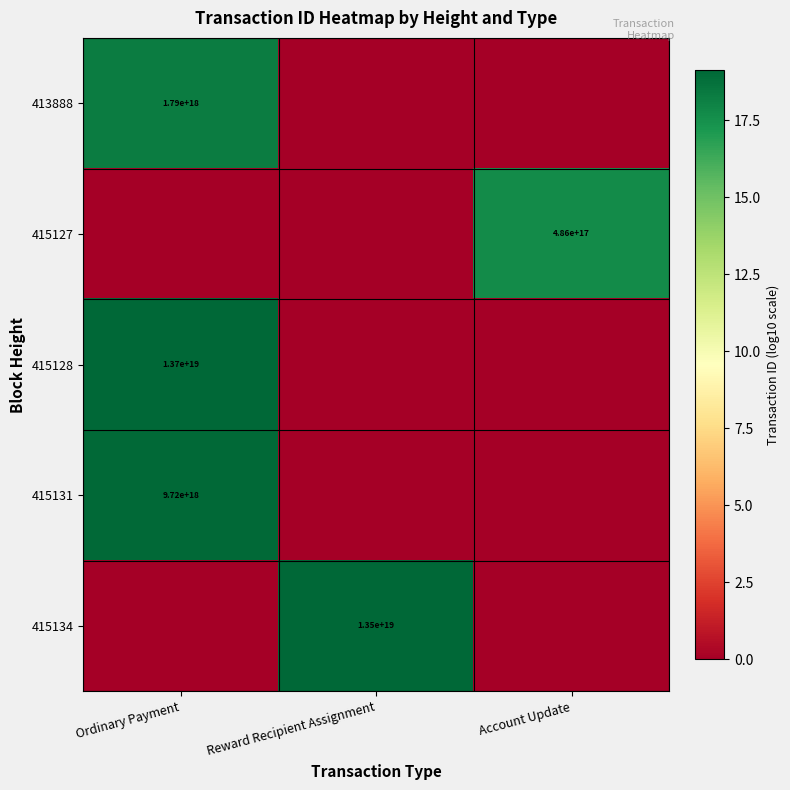

At how many categories does at least one series exceed 4?

3